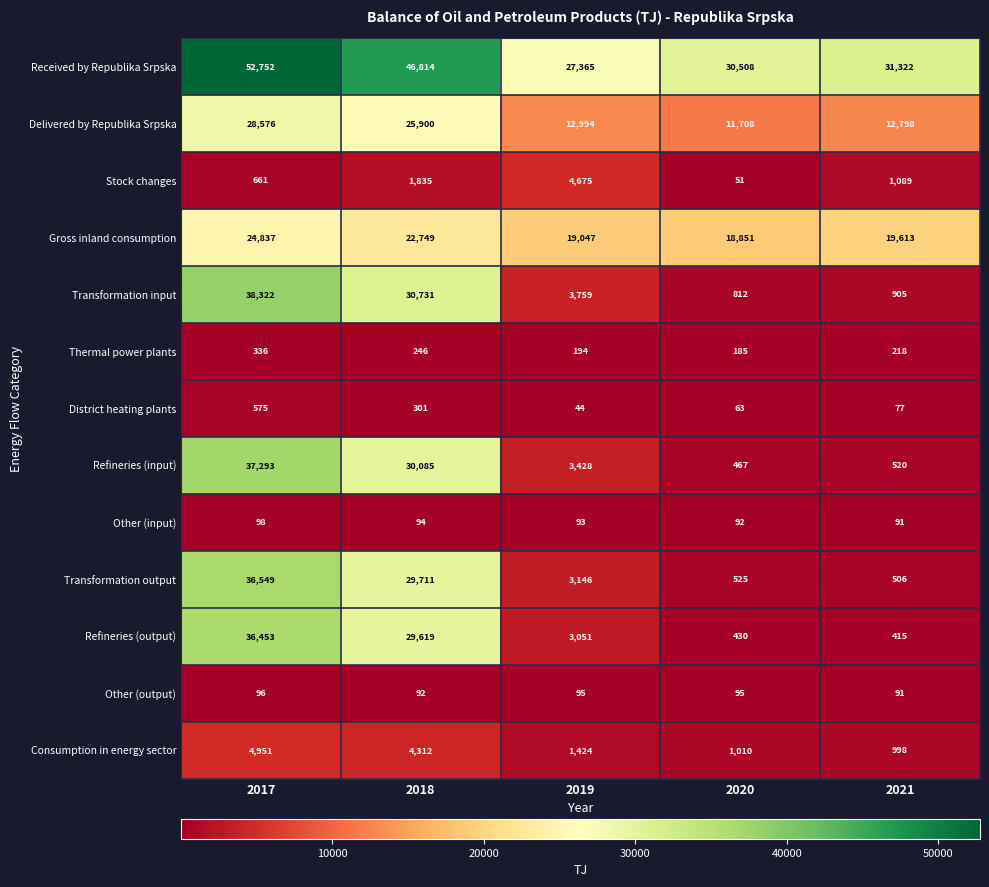

Which series changed the most between 2019 and 2021?

Received by Republika Srpska